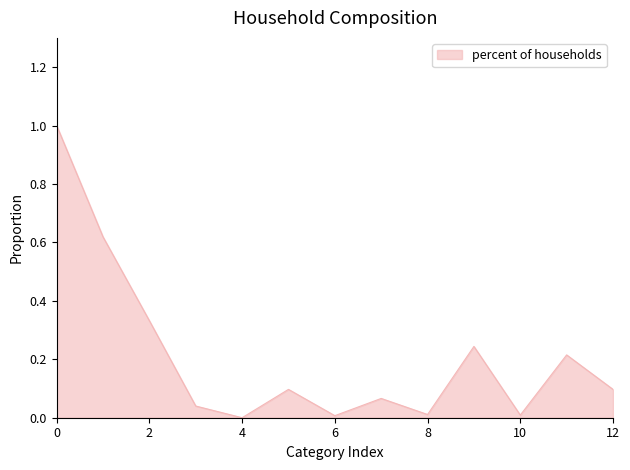

What is the difference between the maximum and minimum values?

1.0